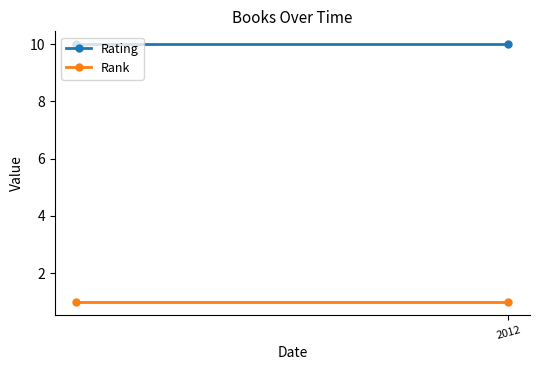

At which label is Rank closest to 1?

2012